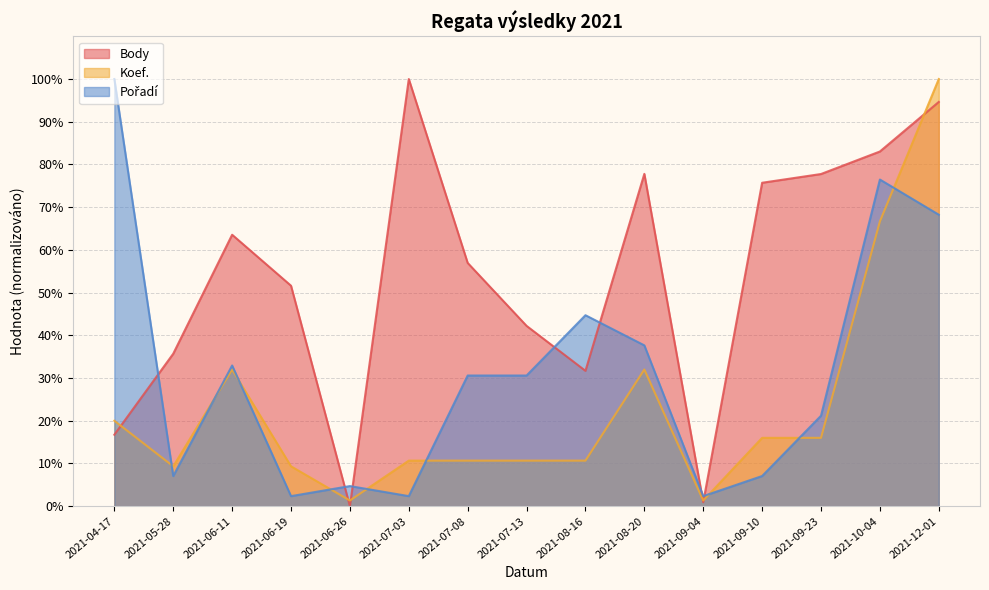

What are all the series names shown in the legend?

Body, Koef., Pořadí